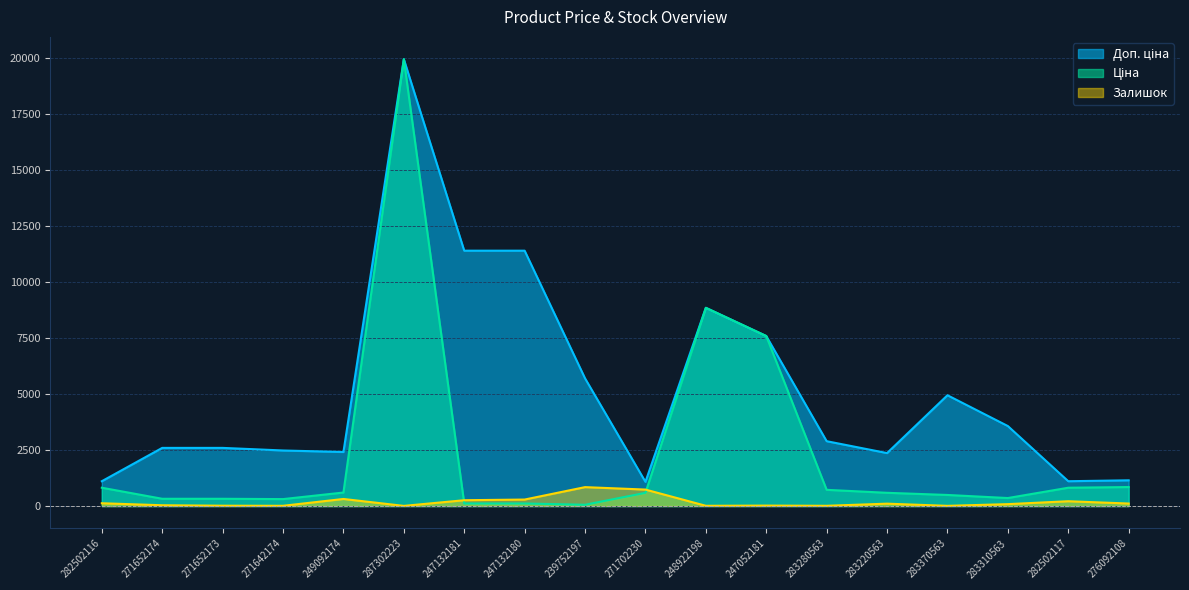

Is the value of Доп. ціна at 283310563 greater than the value of Залишок at 283220563?

Yes